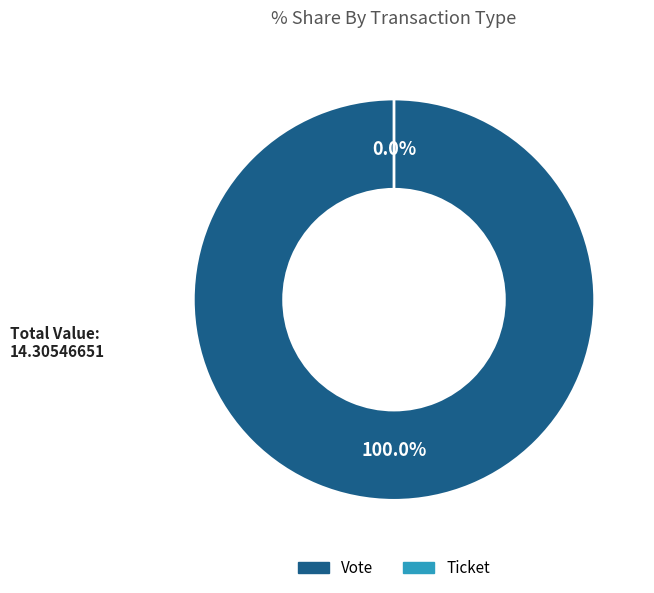

True or false: Vote accounts for 100% of the total.

True